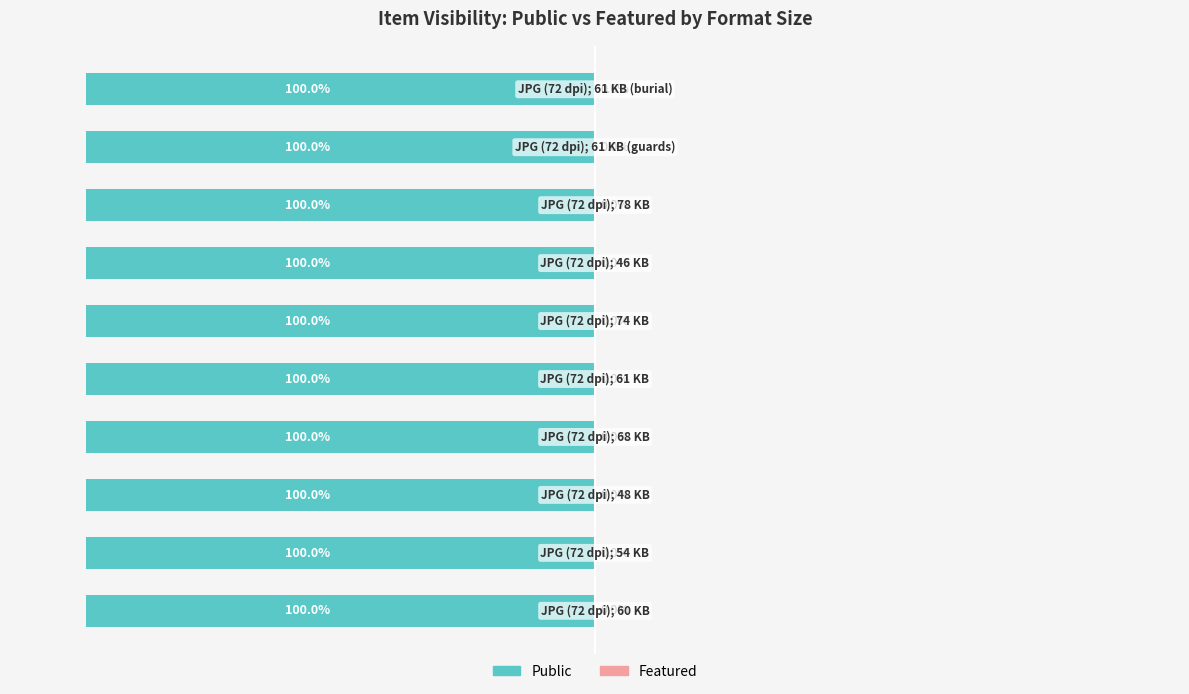

Reading right to left, list all the values displayed in this chart.

public: 1	1	1	1	1	1	1	1	1	1
featured: 0	0	0	0	0	0	0	0	0	0